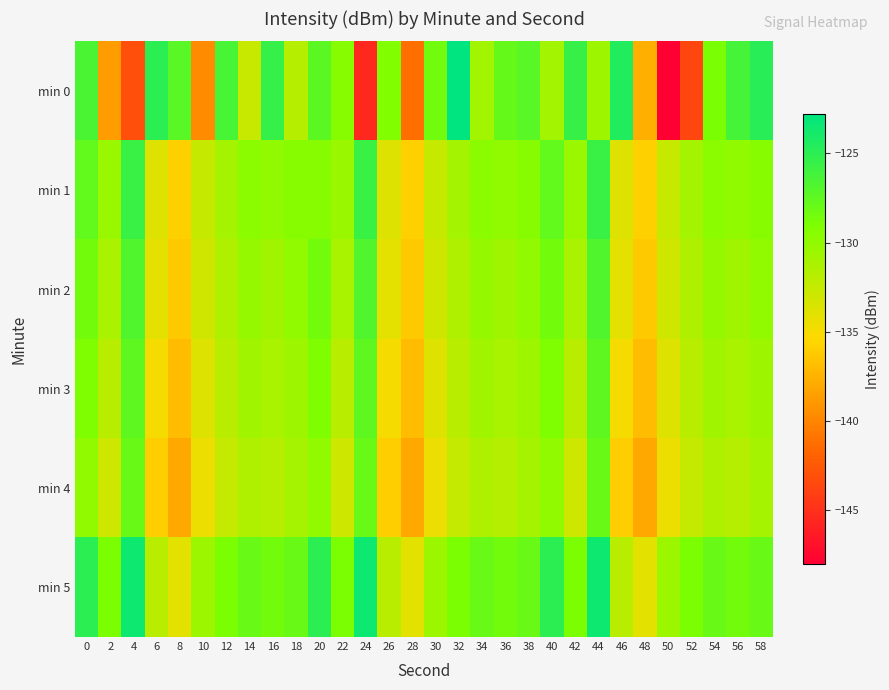

Reading left to right, list all the values displayed in this chart.

min 0: 0=-126.6	2=-138.7	4=-143.1	6=-125.0	8=-127.3	10=-139.7	12=-126.4	14=-132.7	16=-125.5	18=-131.8	20=-127.4	22=-129.5	24=-145.5	26=-129.2	28=-141.2	30=-128.5	32=-122.8	34=-130.9	36=-127.9	38=-127.2	40=-130.9	42=-125.6	44=-130.6	46=-124.5	48=-137.7	50=-148.0	52=-143.7	54=-128.9	56=-126.3	58=-124.8
min 1: 0=-127.7	2=-130.4	4=-125.7	6=-133.8	8=-135.9	10=-132.6	12=-131.0	14=-129.7	16=-130.0	18=-129.5	20=-129.5	22=-130.4	24=-125.7	26=-133.8	28=-135.9	30=-132.6	32=-131.0	34=-129.7	36=-130.0	38=-129.5	40=-127.7	42=-130.4	44=-125.7	46=-133.8	48=-135.9	50=-132.6	52=-131.0	54=-129.7	56=-130.0	58=-129.5
min 2: 0=-128.5	2=-131.2	4=-126.8	6=-134.1	8=-136.3	10=-133.1	12=-131.5	14=-130.2	16=-130.8	18=-130.0	20=-128.5	22=-131.2	24=-126.8	26=-134.1	28=-136.3	30=-133.1	32=-131.5	34=-130.2	36=-130.8	38=-130.0	40=-128.5	42=-131.2	44=-126.8	46=-134.1	48=-136.3	50=-133.1	52=-131.5	54=-130.2	56=-130.8	58=-130.0
min 3: 0=-129.1	2=-132.0	4=-127.5	6=-135.0	8=-137.0	10=-133.8	12=-132.0	14=-130.8	16=-131.2	18=-130.6	20=-129.1	22=-132.0	24=-127.5	26=-135.0	28=-137.0	30=-133.8	32=-132.0	34=-130.8	36=-131.2	38=-130.6	40=-129.1	42=-132.0	44=-127.5	46=-135.0	48=-137.0	50=-133.8	52=-132.0	54=-130.8	56=-131.2	58=-130.6
min 4: 0=-130.0	2=-133.0	4=-128.0	6=-136.0	8=-138.0	10=-134.5	12=-132.5	14=-131.5	16=-131.8	18=-131.0	20=-130.0	22=-133.0	24=-128.0	26=-136.0	28=-138.0	30=-134.5	32=-132.5	34=-131.5	36=-131.8	38=-131.0	40=-130.0	42=-133.0	44=-128.0	46=-136.0	48=-138.0	50=-134.5	52=-132.5	54=-131.5	56=-131.8	58=-131.0
min 5: 0=-125.0	2=-129.0	4=-123.5	6=-132.0	8=-134.0	10=-130.5	12=-129.0	14=-128.0	16=-128.5	18=-128.0	20=-125.0	22=-129.0	24=-123.5	26=-132.0	28=-134.0	30=-130.5	32=-129.0	34=-128.0	36=-128.5	38=-128.0	40=-125.0	42=-129.0	44=-123.5	46=-132.0	48=-134.0	50=-130.5	52=-129.0	54=-128.0	56=-128.5	58=-128.0